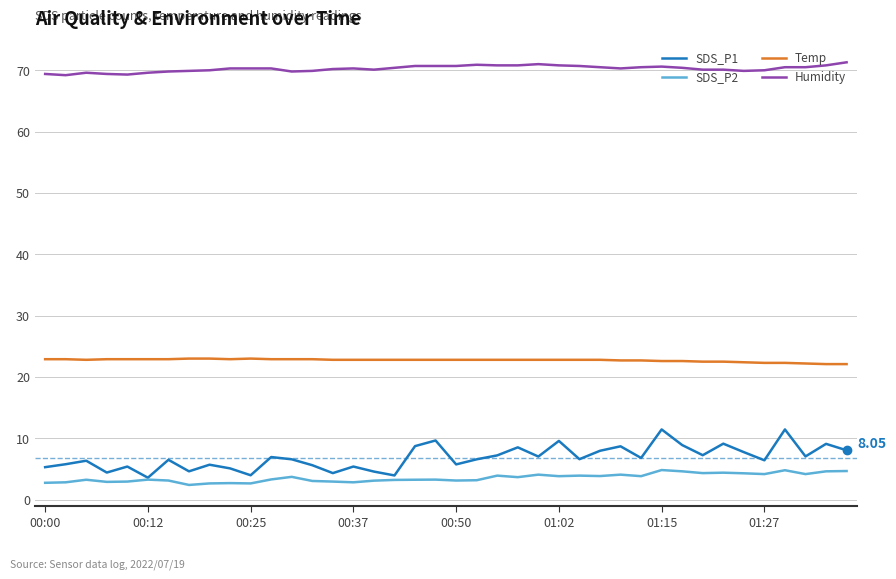

Which series has the widest spread of values?

SDS_P1